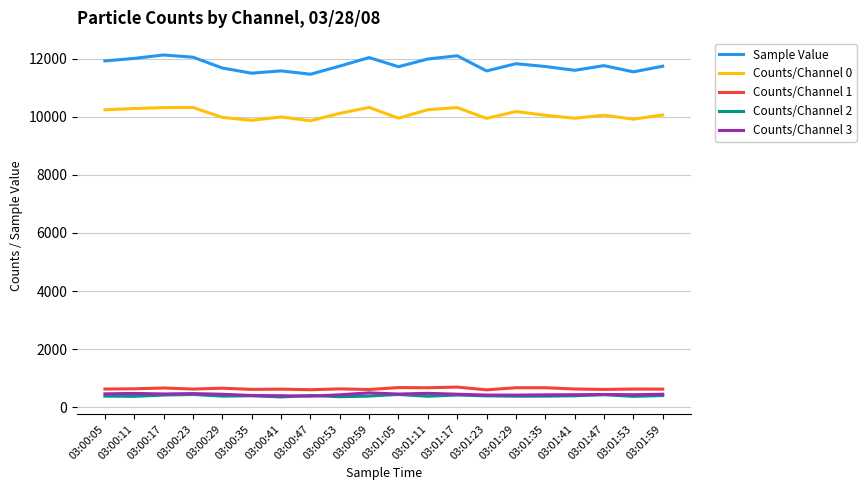

True or false: Sample Value and Counts/Channel 2 cross at least once.

False